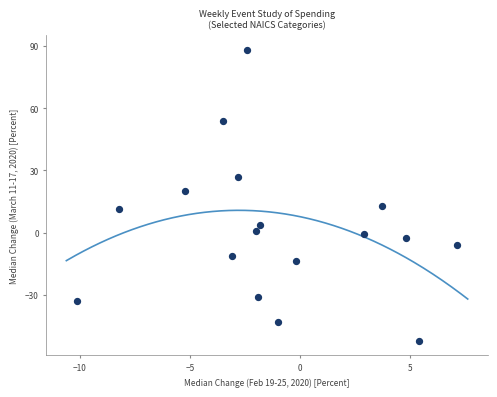

What is the range of Y values (max minus min)?

140.5